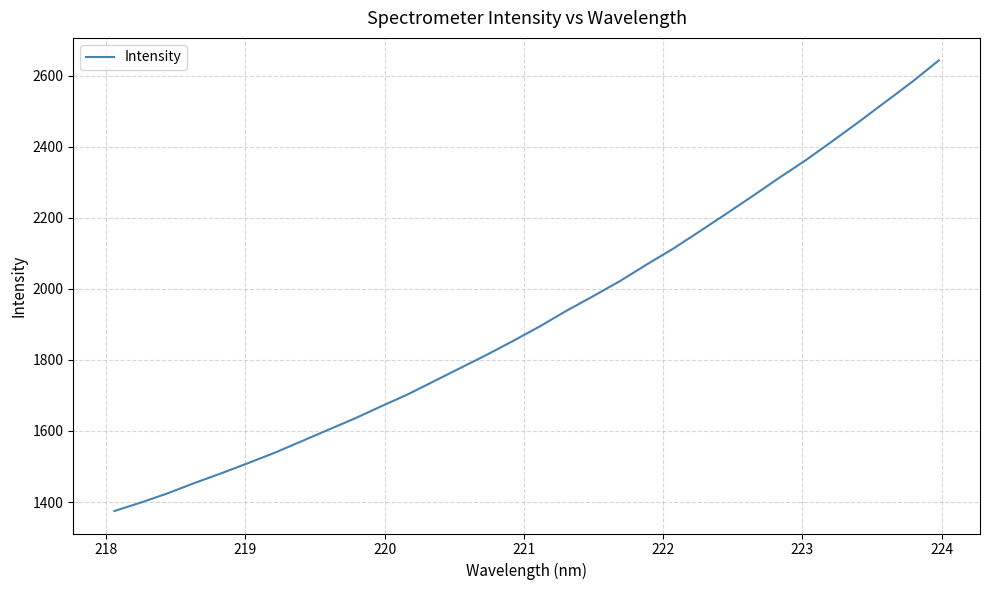

What is the smallest value displayed?

1374.7